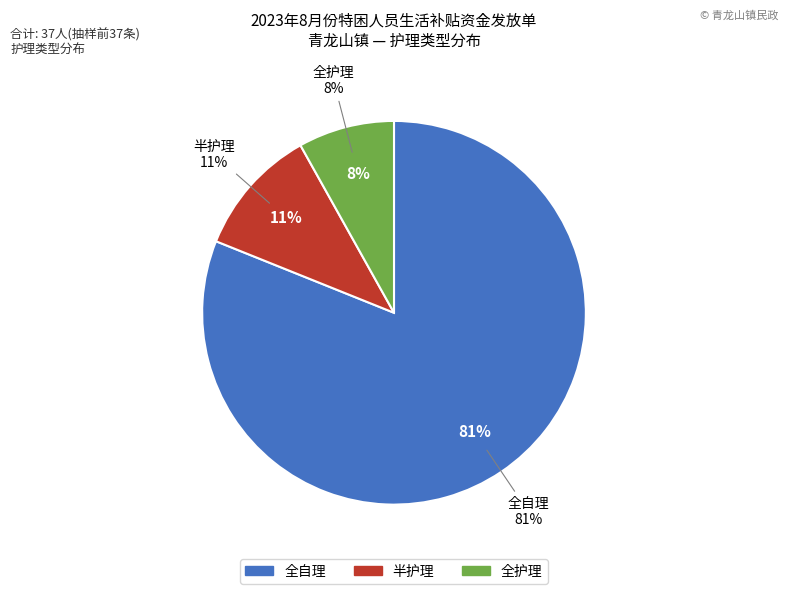

Which slice represents more than half of the pie?

全自理